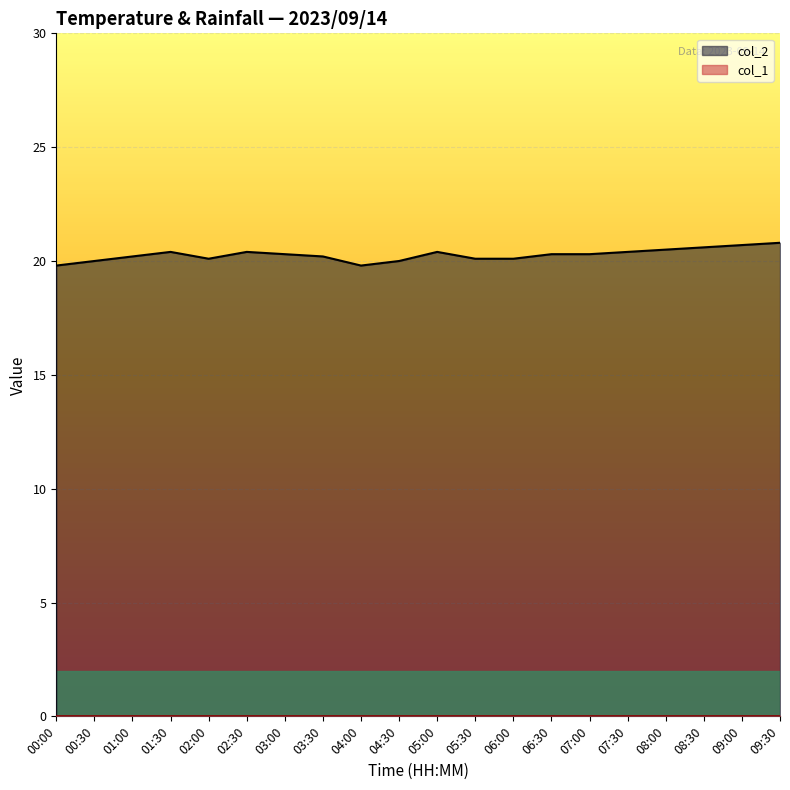

How many series are shown in this chart?

2